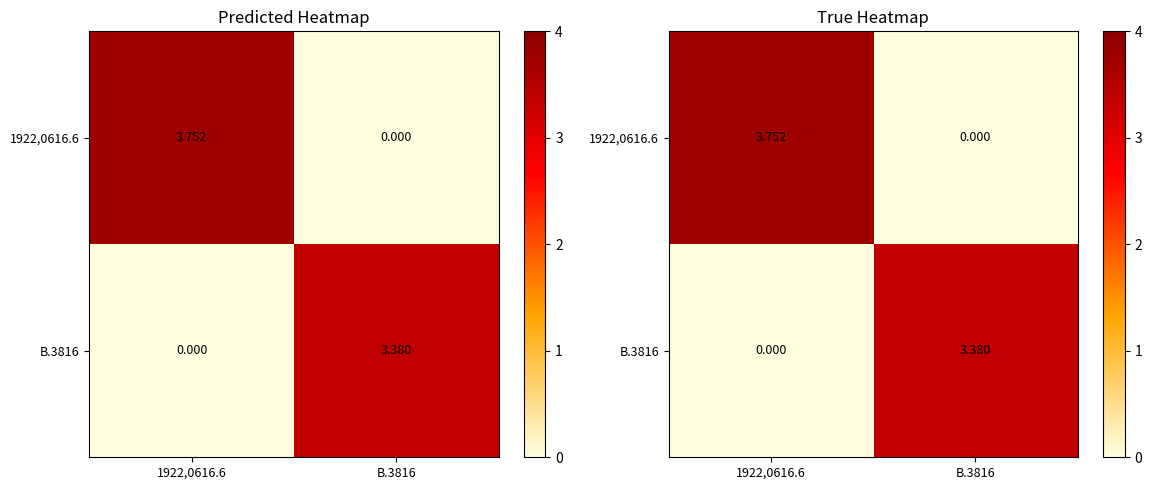

Is it true that B.3816 equals -2.0 at 1922,0616.6?

False